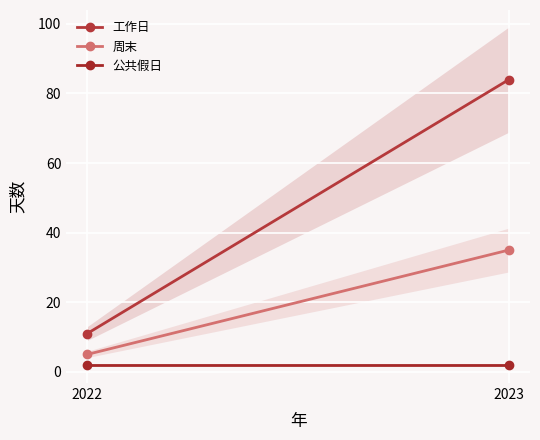

Which series has the widest spread of values?

工作日